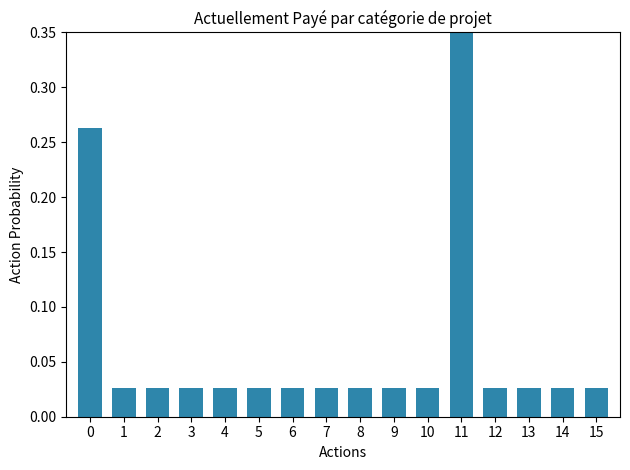

What is the sum of the values at 2 and 0?

0.3